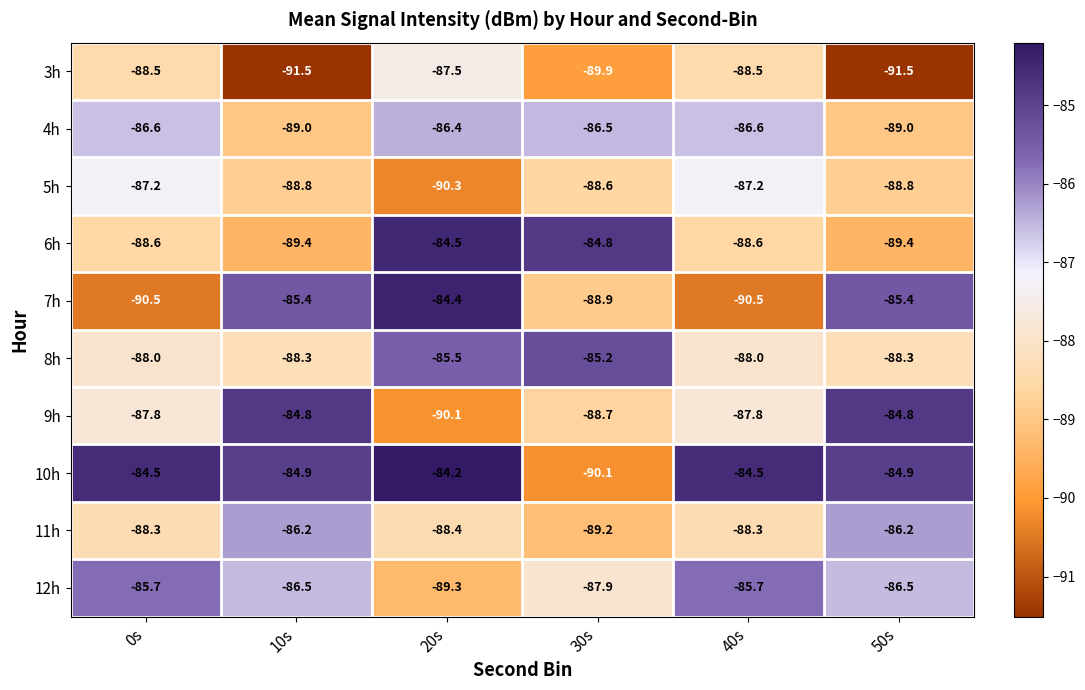

What is the sum of the 5h values at 20s and 50s?

-179.1